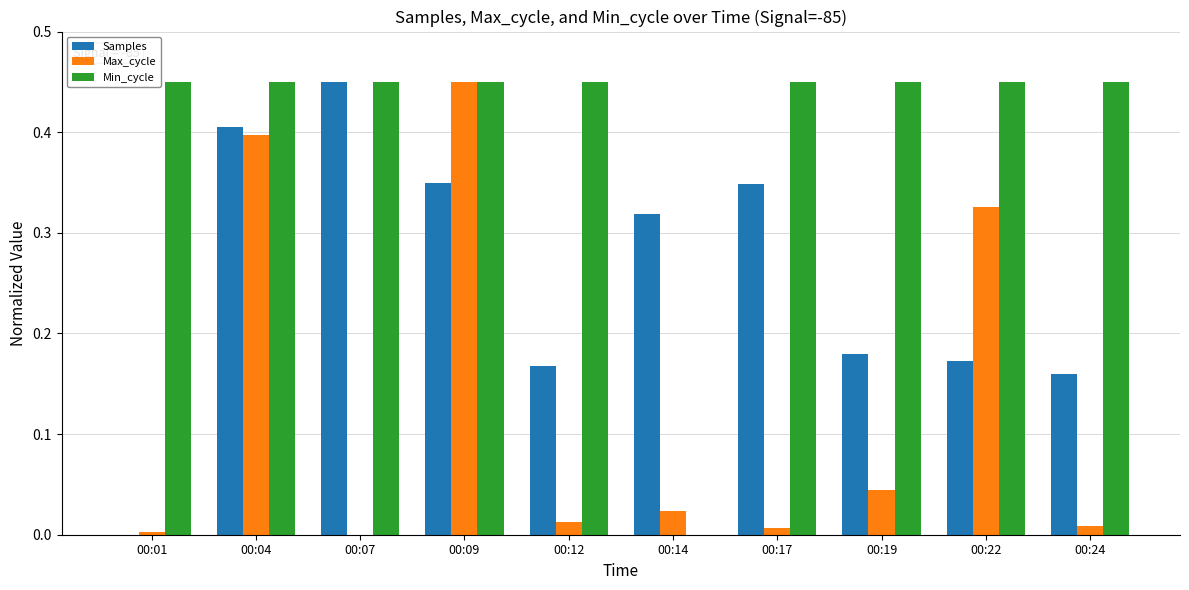

Which series has the largest total across all categories?

Min_cycle